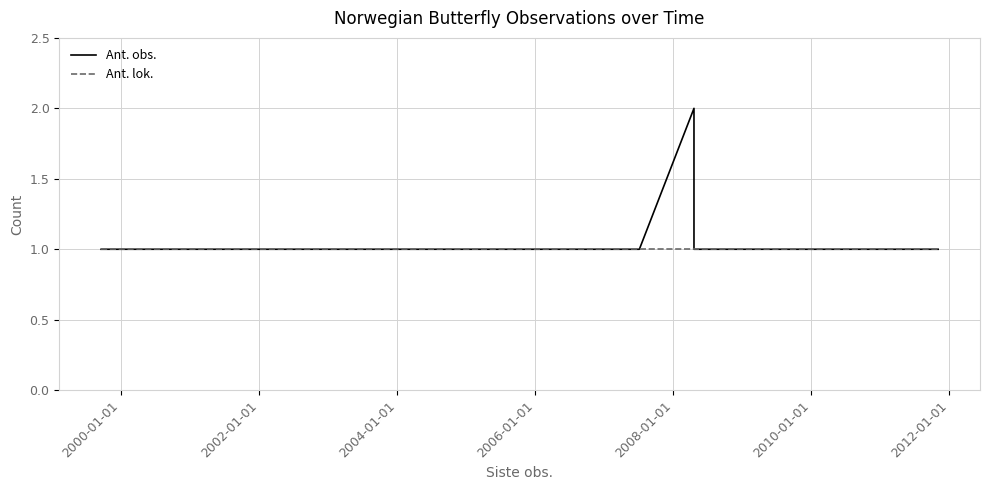

Which series has the widest spread of values?

Ant. obs.